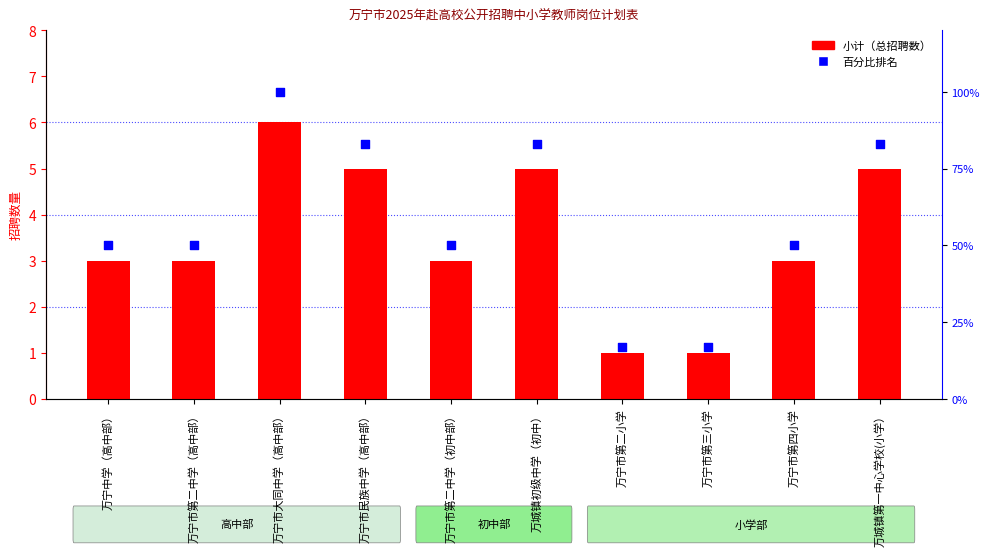

Which series contains the highest Y value?

百分比排名